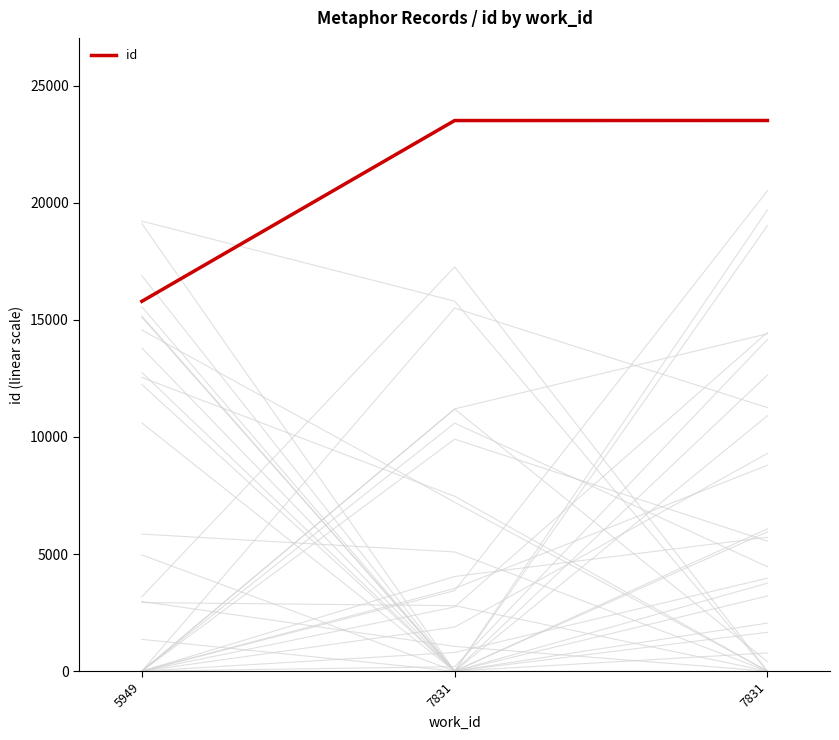

What is the change in value from 5949 to 7831?

+7723